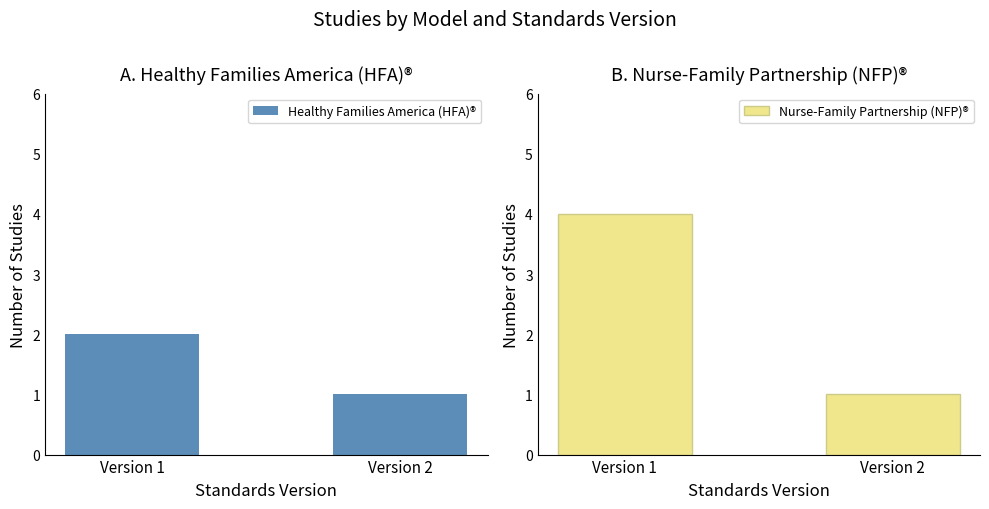

What is the value of the Healthy Families America (HFA)® bar at the 2nd from the left?

1